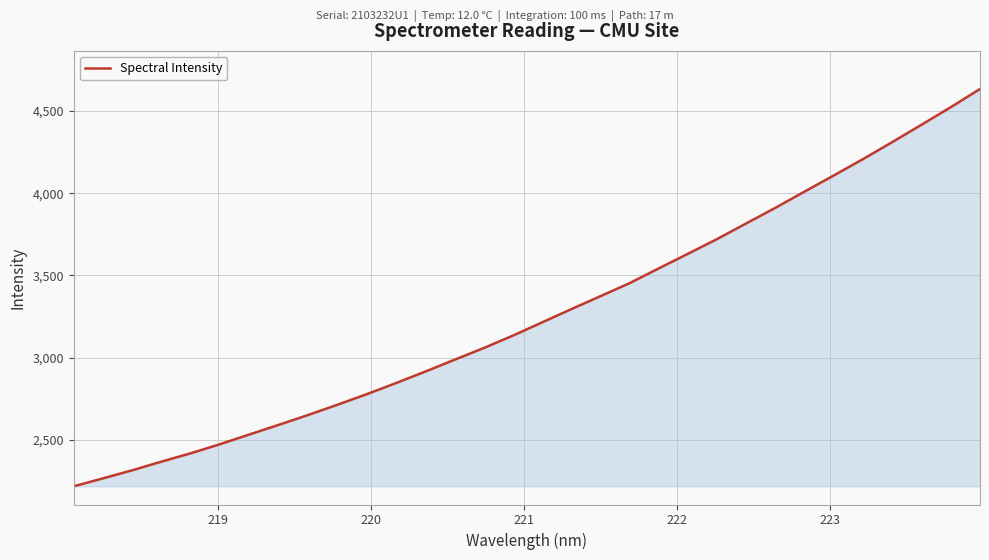

What is the minimum value shown in the chart?

2218.7